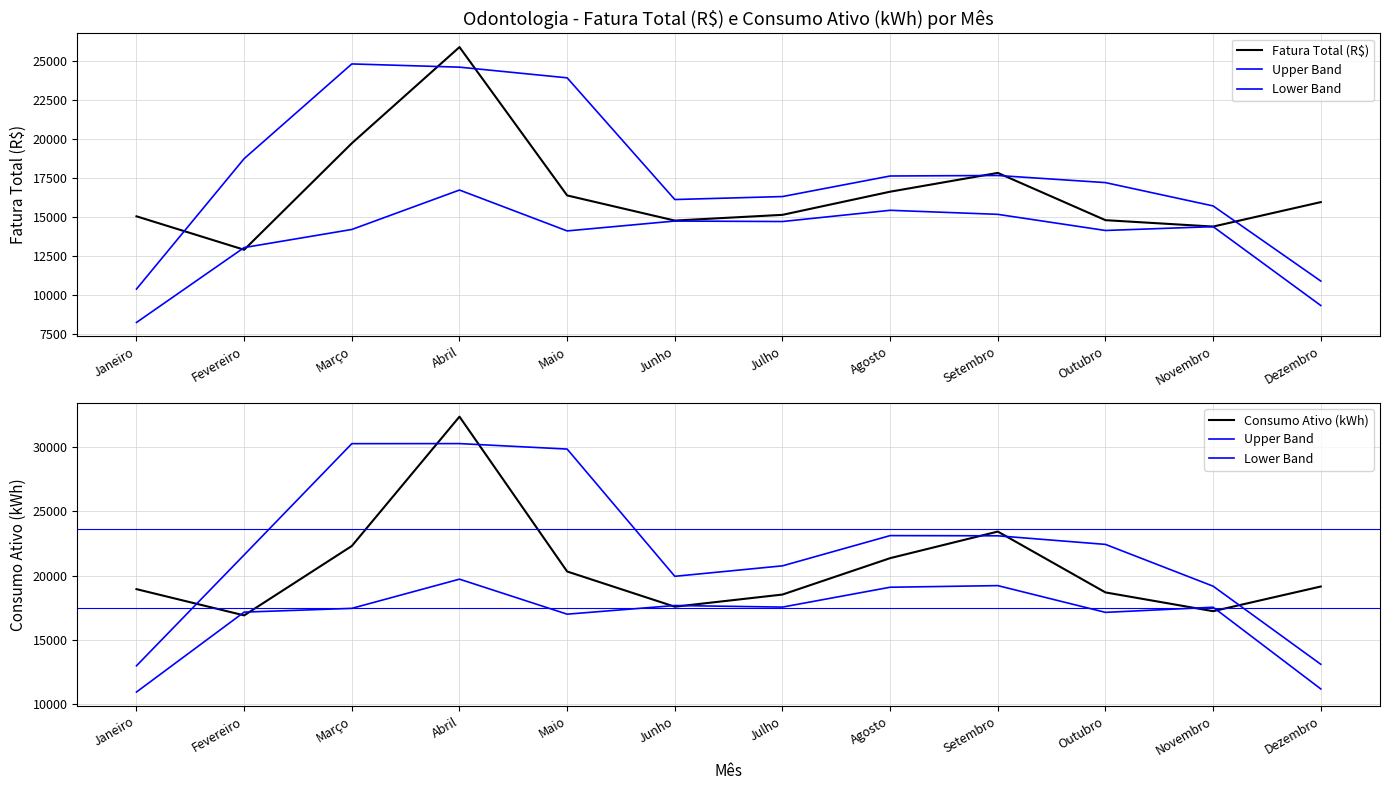

Where is the first local maximum for Fatura Total (R$)?

Abril